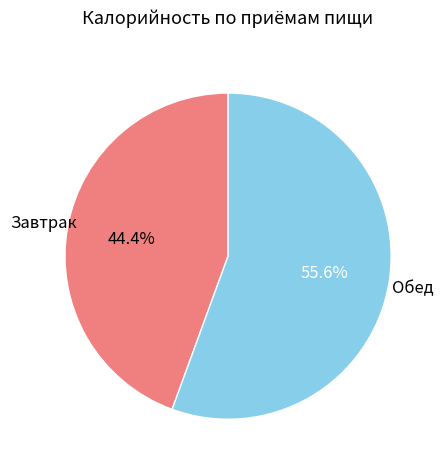

How many segments does this pie chart have?

2